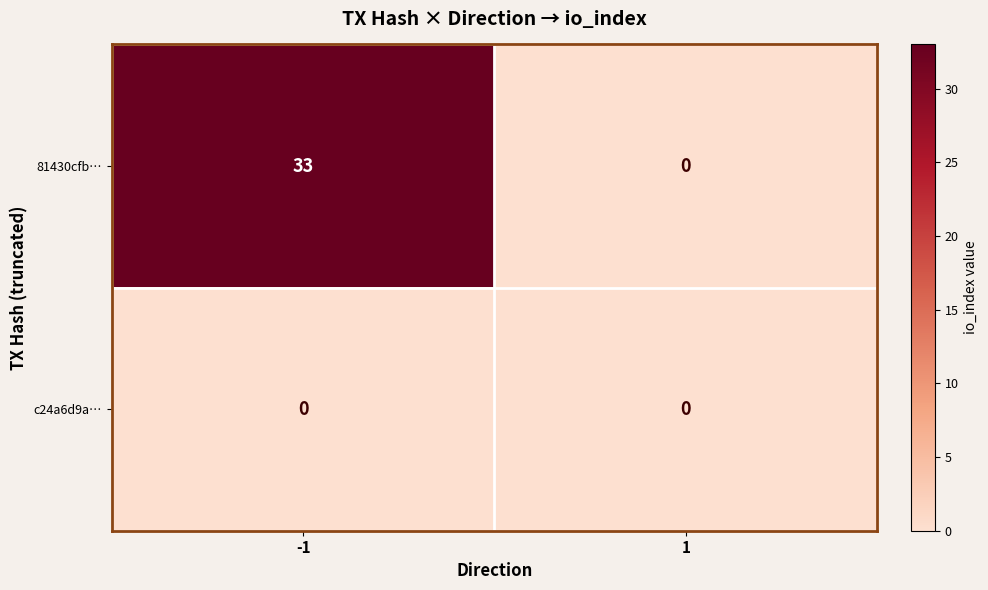

Reading left to right, extract all data points from this chart.

81430cfb…: -1=33	1=0
c24a6d9a…: -1=0	1=0